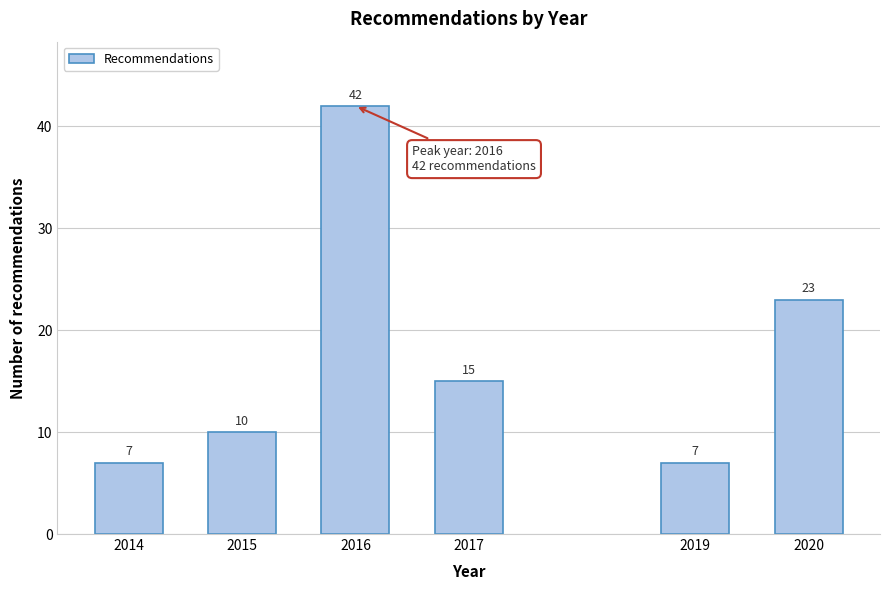

Reading left to right, transcribe all the data shown in this chart.

7	10	42	15	7	23